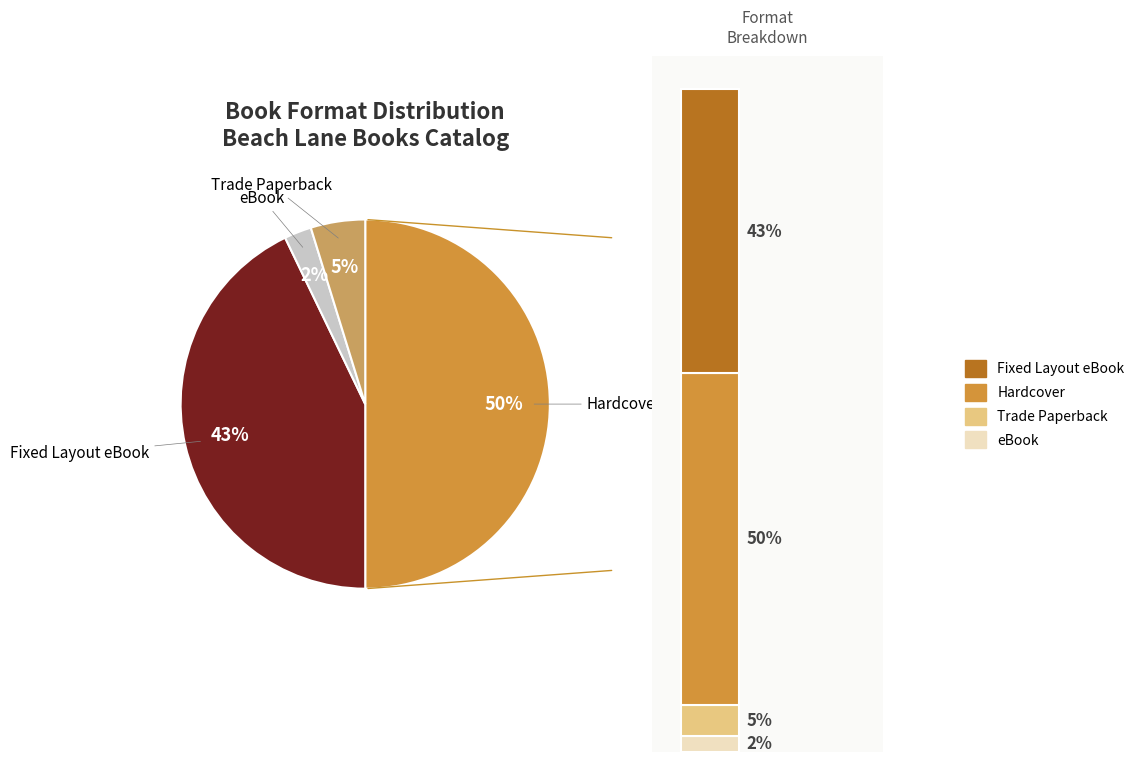

Rank the categories by value from lowest to highest.

eBook, Trade Paperback, Fixed Layout eBook, Hardcover